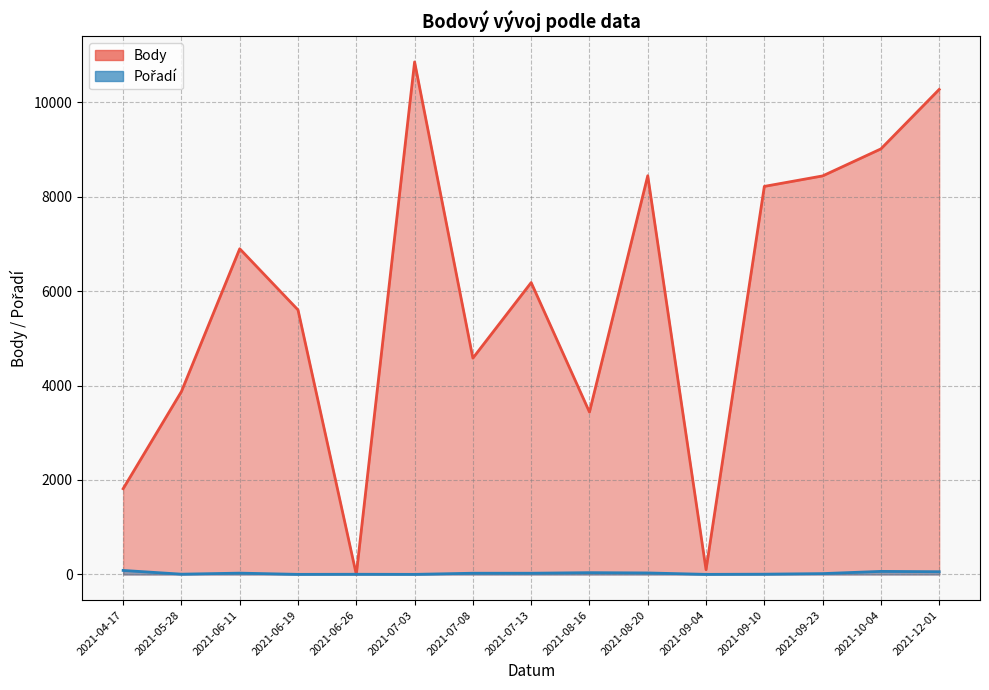

What is the difference between the Pořadí values at 2021-07-13 and 2021-08-16?

12